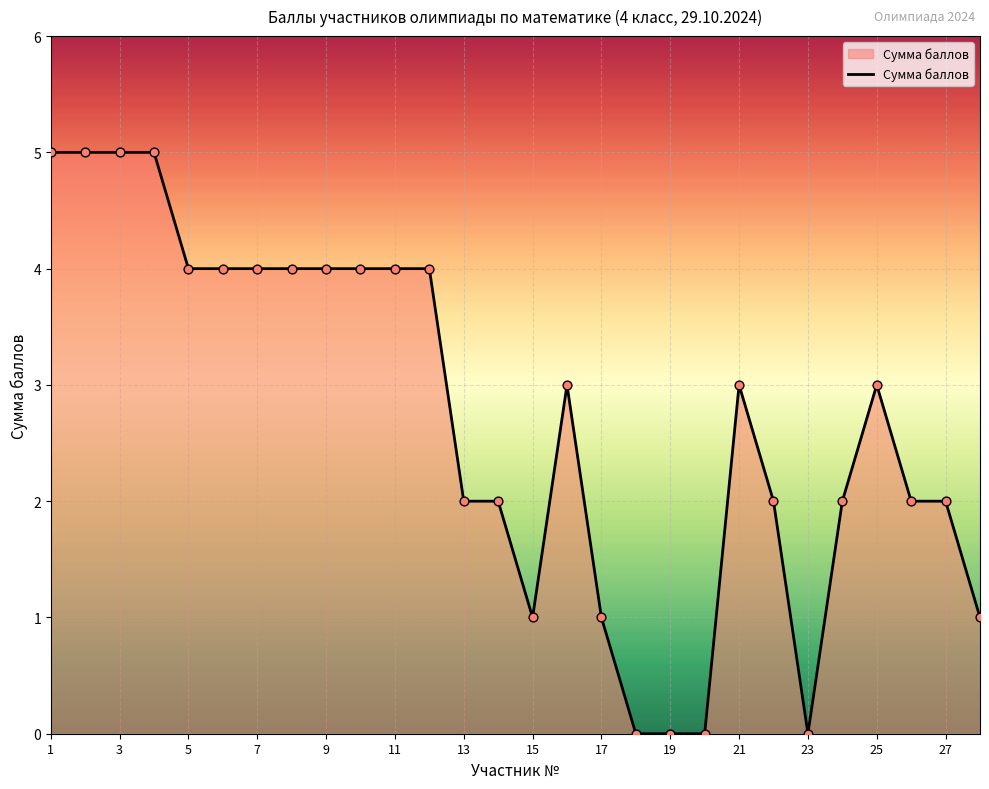

What is the greatest value displayed?

5